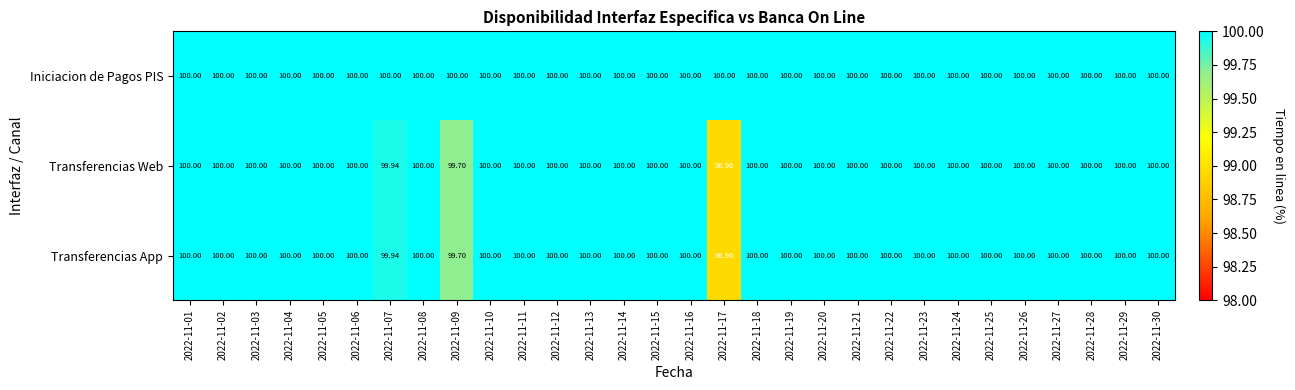

What is the total value across all series at 2022-11-22?

300.0